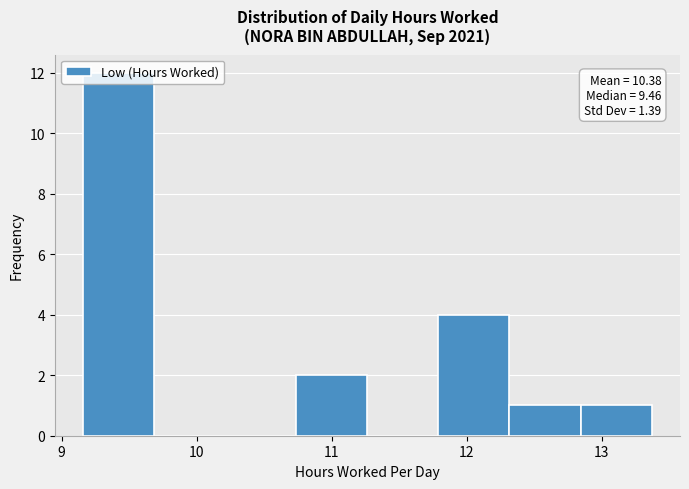

Which range on the x-axis has the tallest bar?

9.2 to 9.7